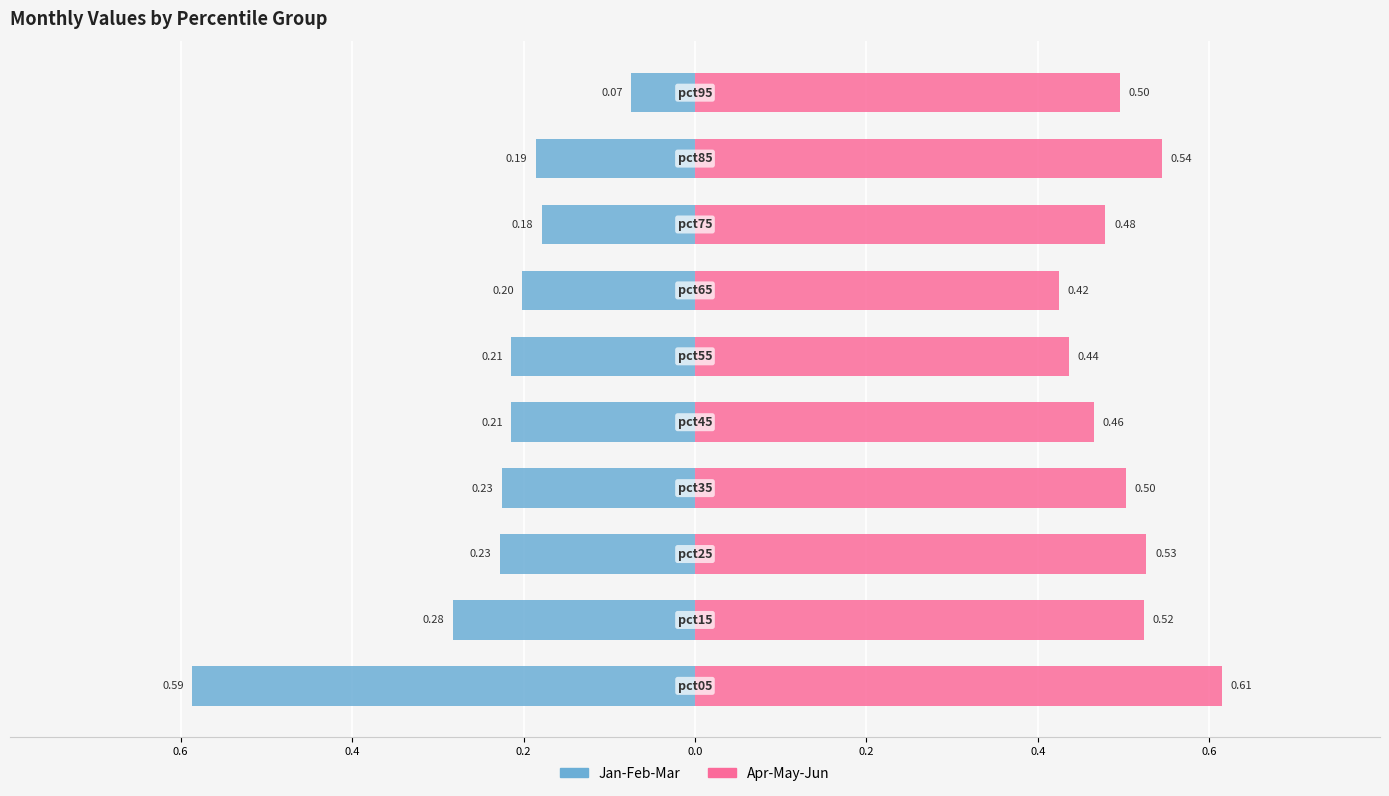

Count the Apr-May-Jun values in the range 0 to 1.

10